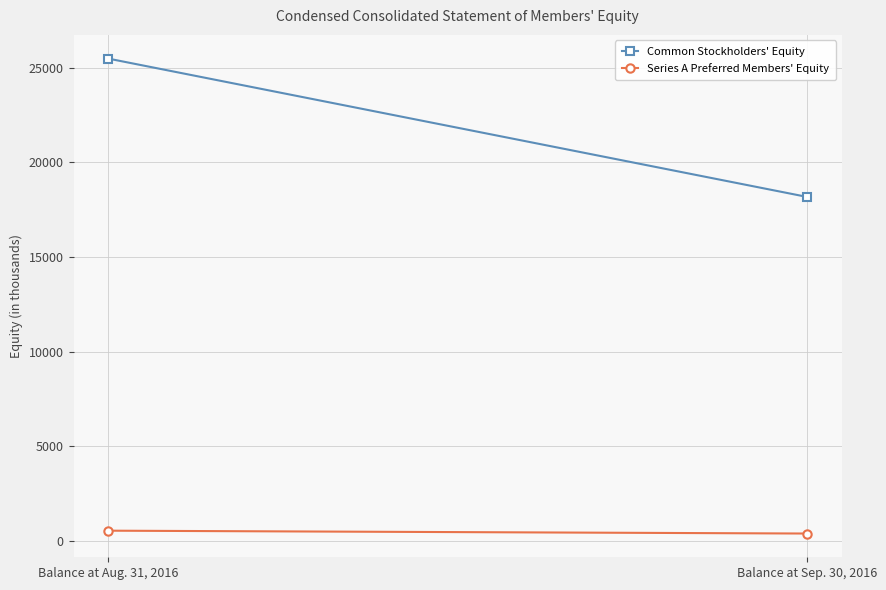

What is the label of the 2nd point from the right?

Balance at Aug. 31, 2016